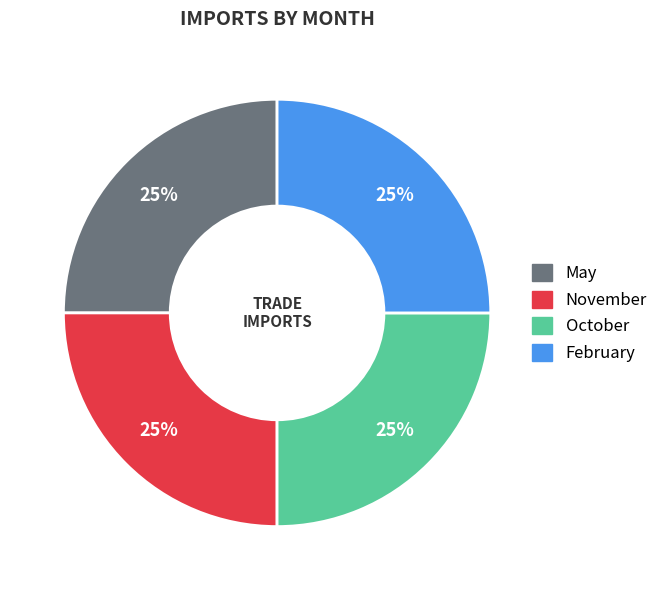

To the nearest percent, what is the combined percentage of May and October?

50%